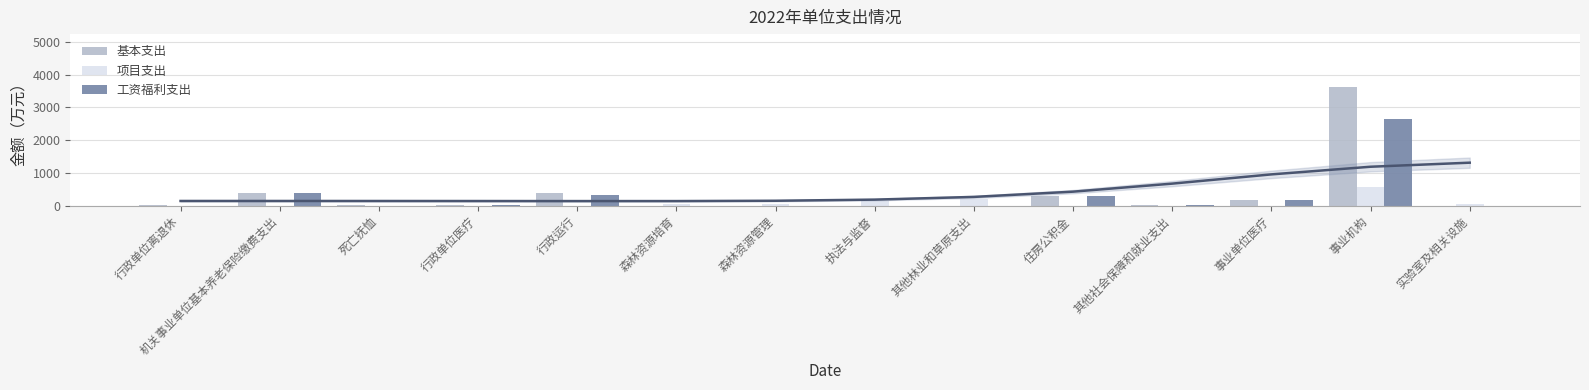

Reading right to left, extract all data points from this chart.

基本支出: 实验室及相关设施=0.0	事业机构=3638.0	事业单位医疗=179.5	其他社会保障和就业支出=21.6	住房公积金=285.7	其他林业和草原支出=0.0	执法与监督=0.0	森林资源管理=0.0	森林资源培育=0.0	行政运行=373.3	行政单位医疗=18.1	死亡抚恤=22.9	机关事业单位基本养老保险缴费支出=380.9	行政单位离退休=22.0
项目支出: 实验室及相关设施=48.0	事业机构=557.0	事业单位医疗=0.0	其他社会保障和就业支出=0.0	住房公积金=0.0	其他林业和草原支出=200.0	执法与监督=150.0	森林资源管理=50.0	森林资源培育=40.0	行政运行=0.0	行政单位医疗=0.0	死亡抚恤=0.0	机关事业单位基本养老保险缴费支出=0.0	行政单位离退休=0.0
工资福利支出: 实验室及相关设施=0.0	事业机构=2644.4	事业单位医疗=179.5	其他社会保障和就业支出=21.6	住房公积金=285.7	其他林业和草原支出=0.0	执法与监督=0.0	森林资源管理=0.0	森林资源培育=0.0	行政运行=311.0	行政单位医疗=18.1	死亡抚恤=0.0	机关事业单位基本养老保险缴费支出=380.9	行政单位离退休=0.0